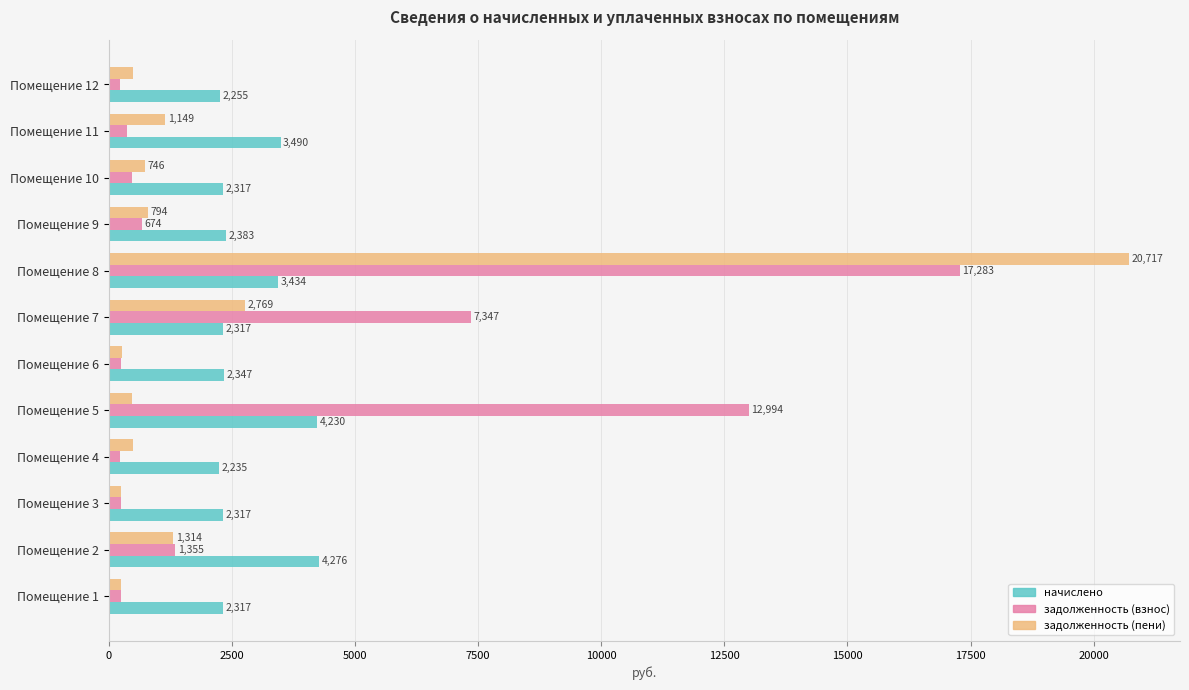

The value of задолженность (пени) at Помещение 5 is 470.0. True or false?

True